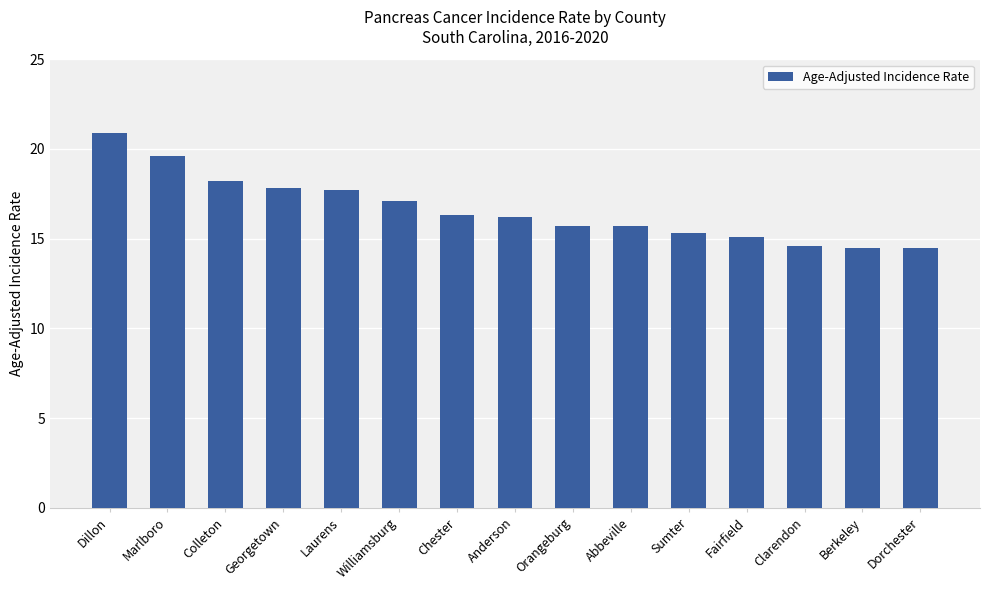

Are the bars horizontal?

No